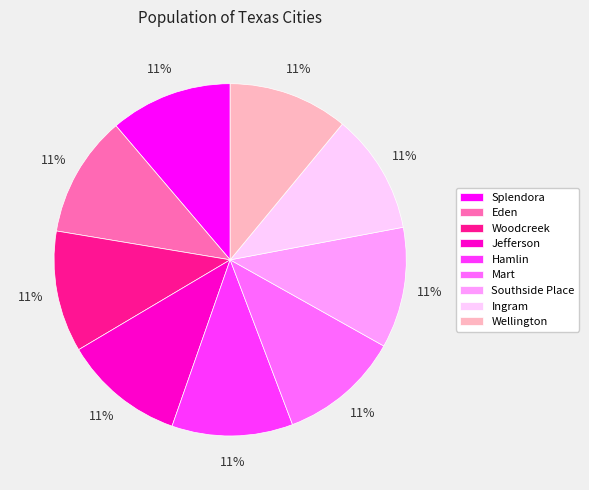

True or false: Woodcreek accounts for 2% of the total.

False